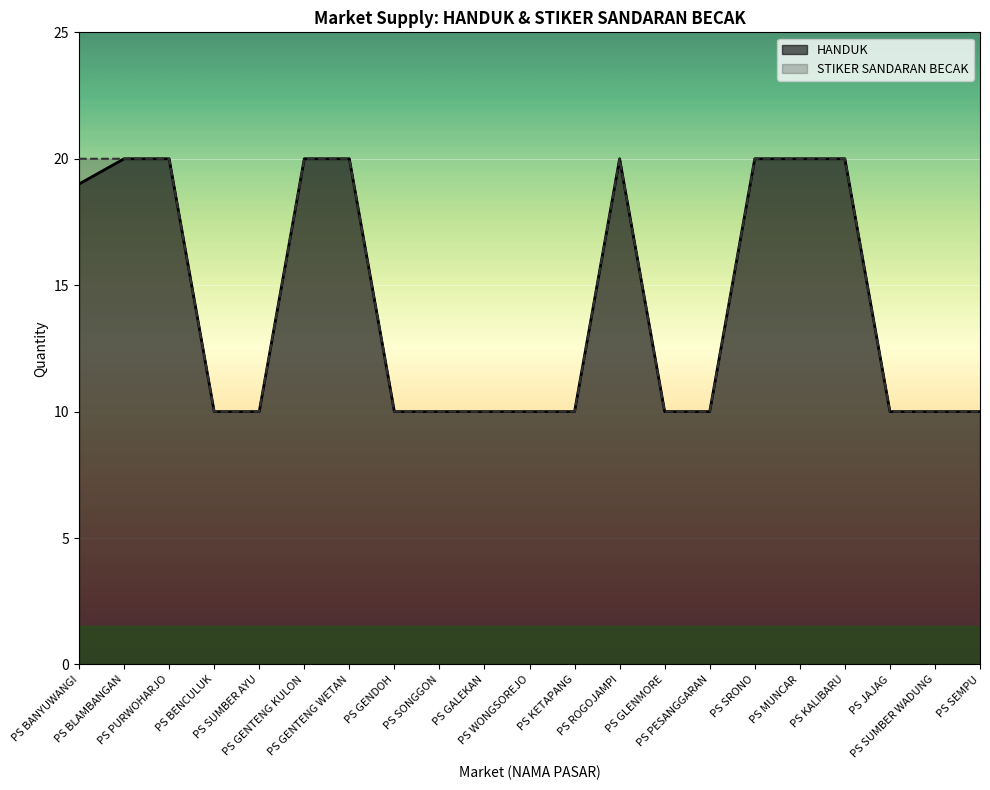

Does the chart display data point markers on the line(s)?

No